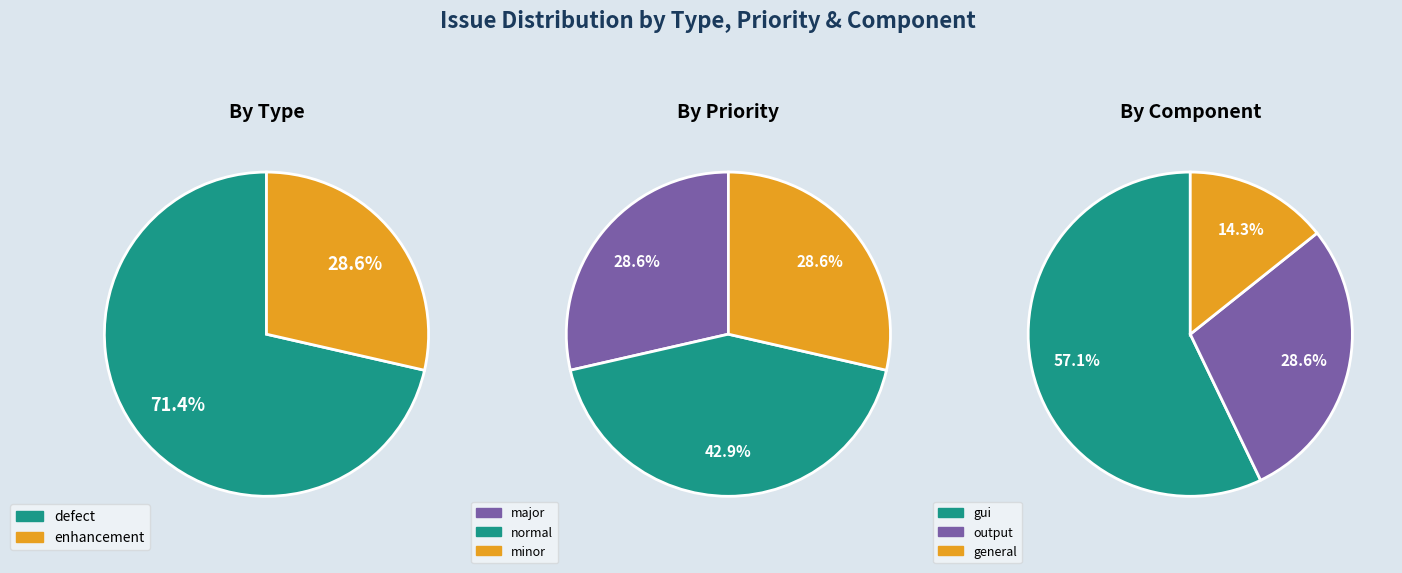

Is enhancement the majority of the pie?

No